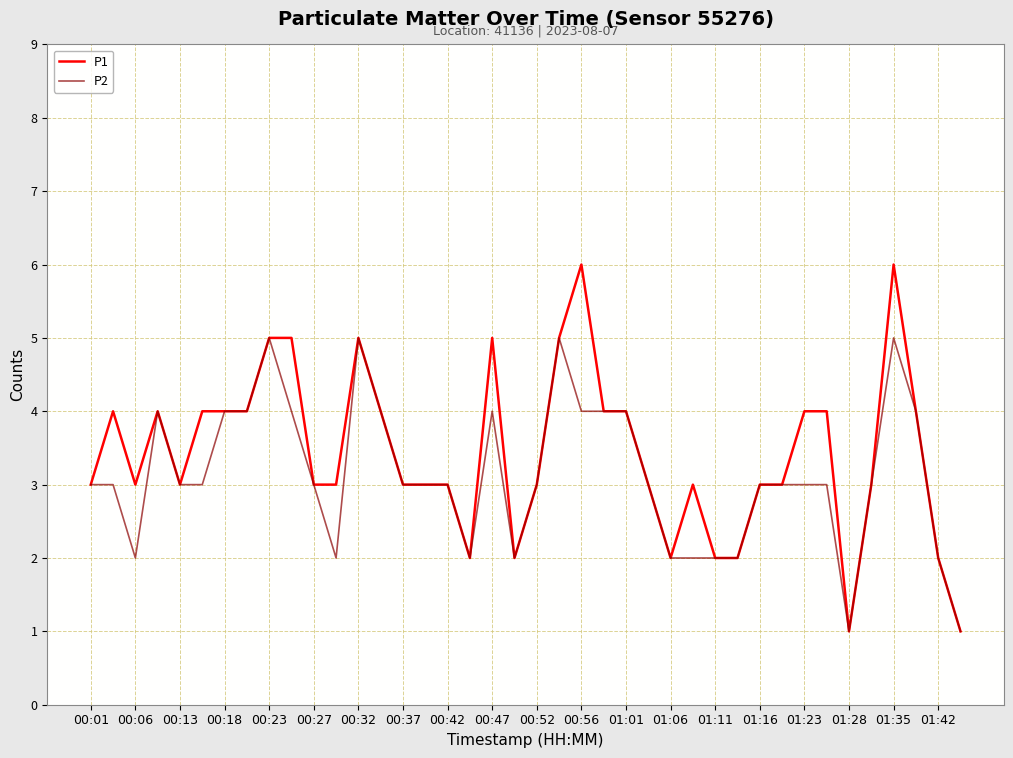

Which series has the widest spread of values?

P1